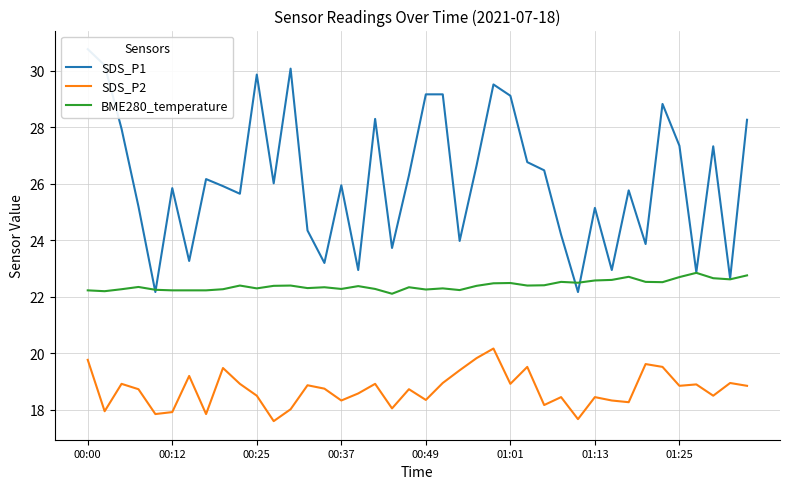

What is the spread (max minus min) of values at 14?

4.4